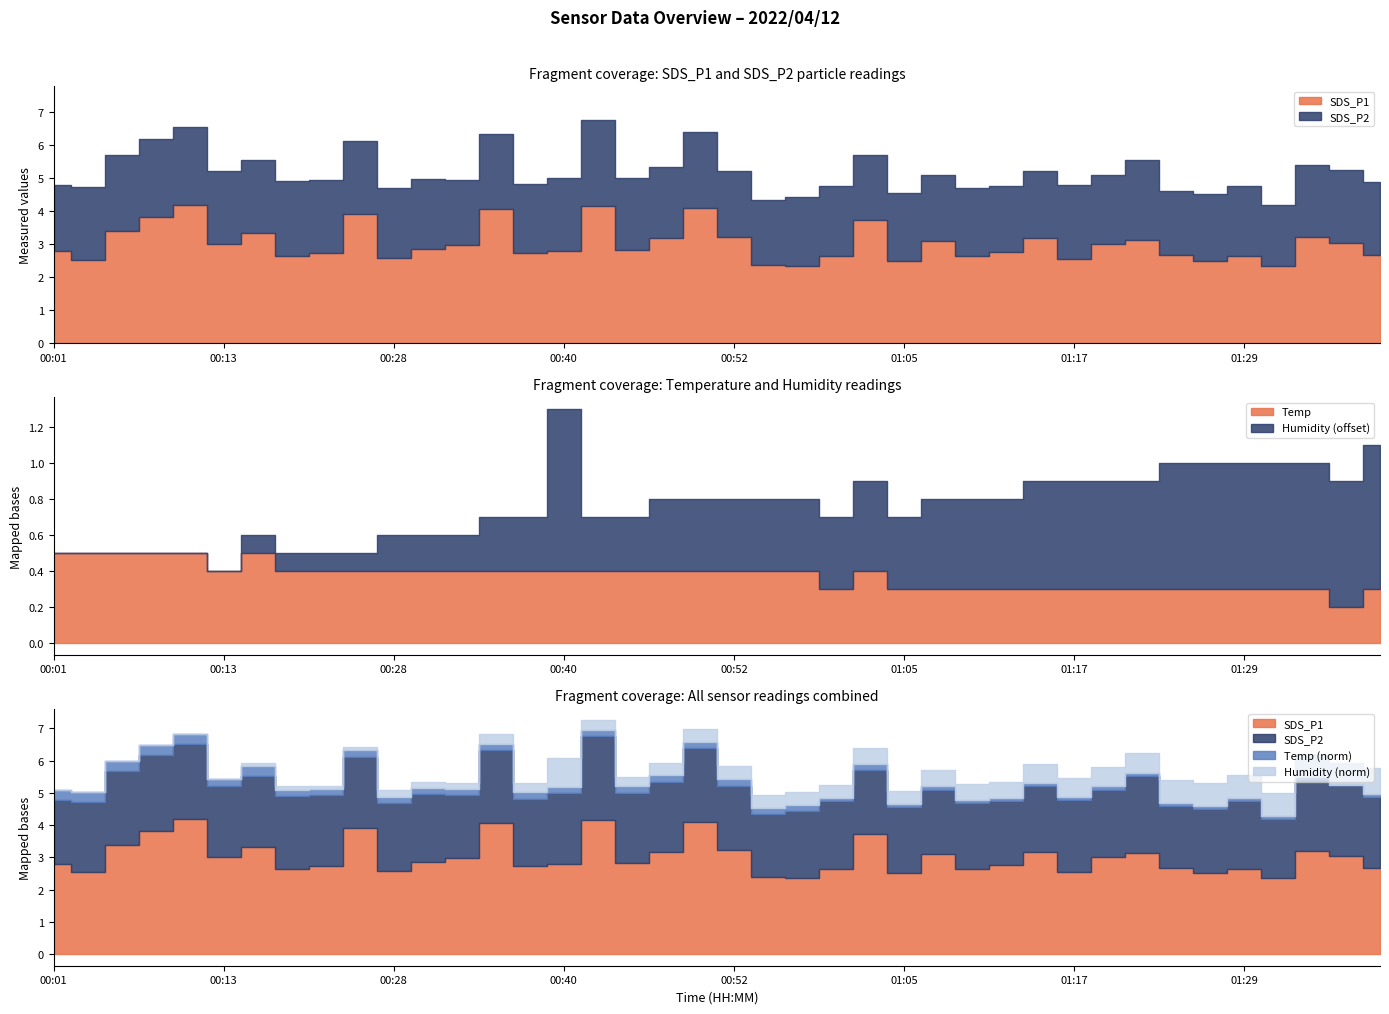

Which series has the largest range (max minus min)?

SDS_P1